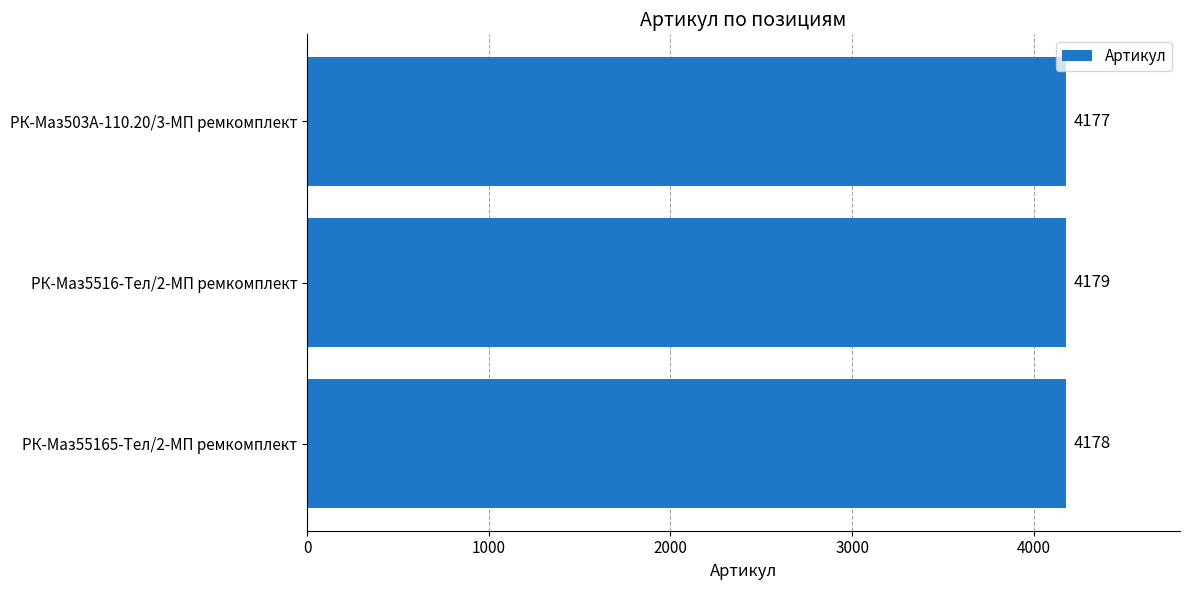

The value at РК-Маз503А-110.20/3-МП ремкомплект is 4177. True or false?

True